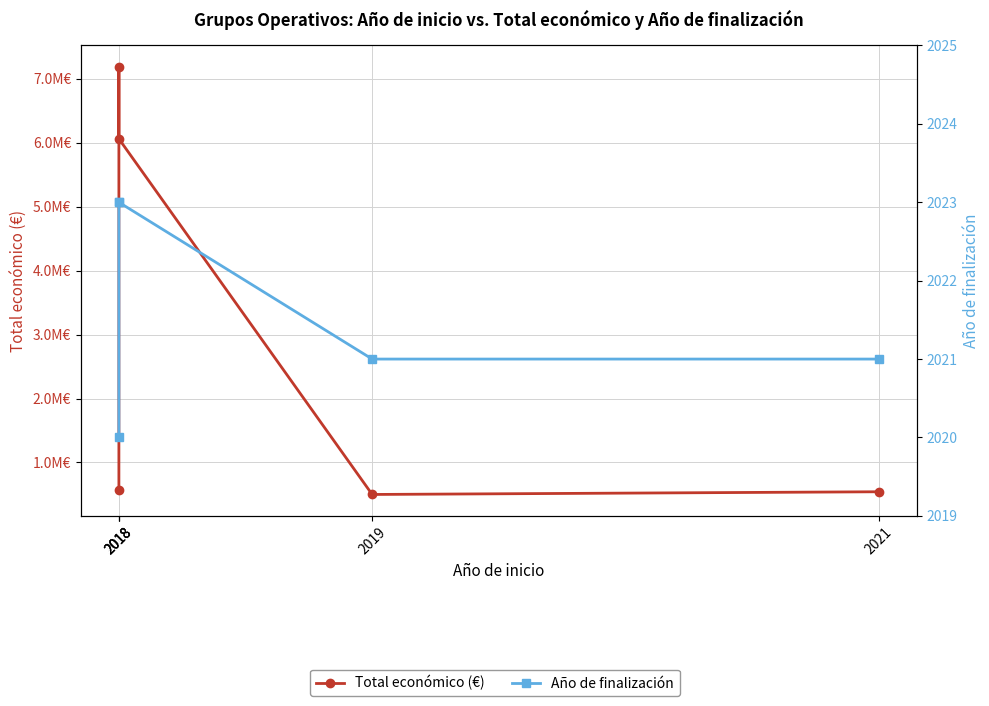

At which category does Total económico (€) reach its first local peak?

2018